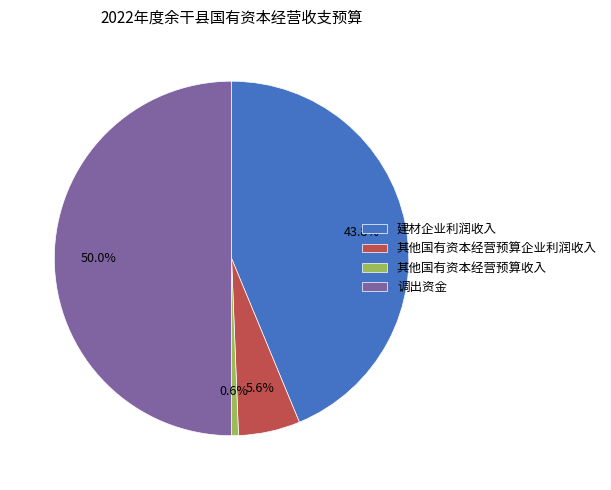

To the nearest percent, what is the combined percentage of 建材企业利润收入 and 调出资金?

94%